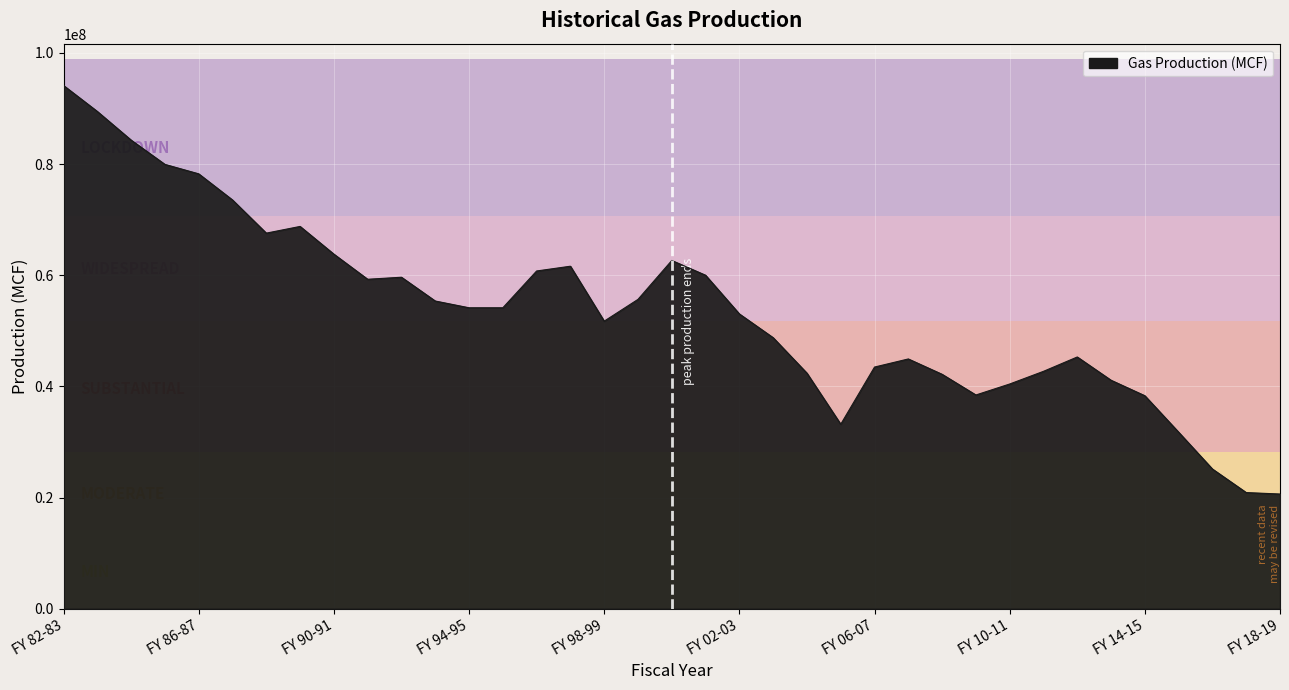

What is the difference between the maximum and minimum values?

73500496.4